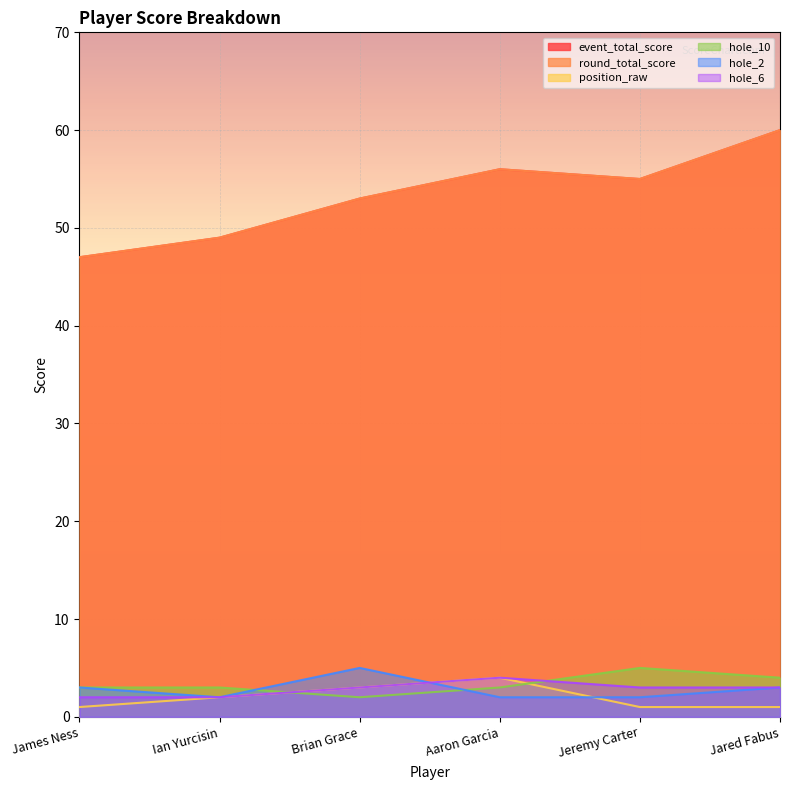

The position_raw series shows 1 at Jared Fabus. True or false?

True